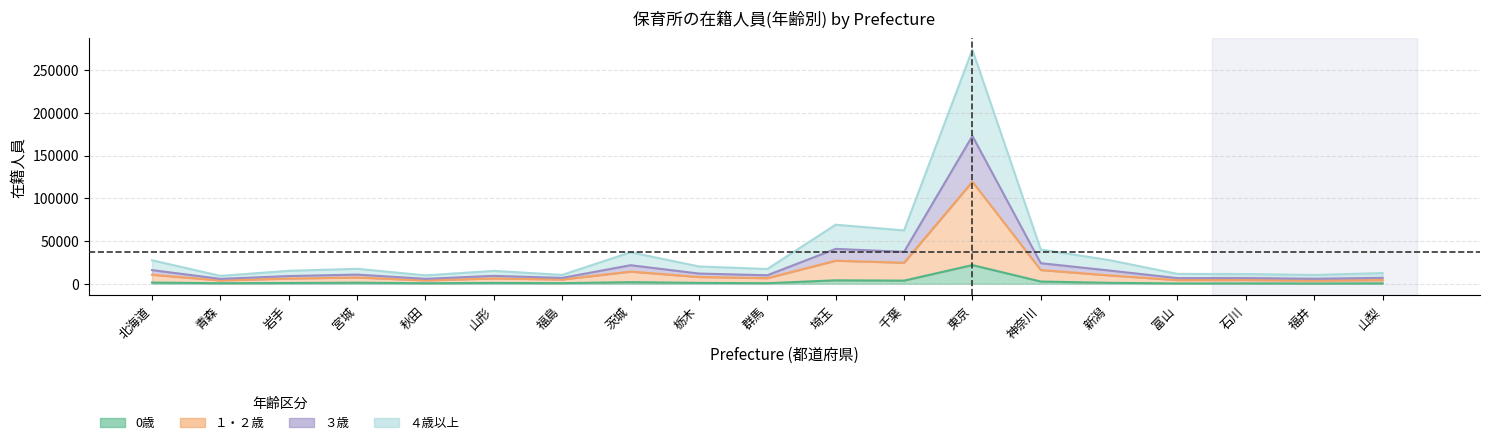

At which category is the sum across all series the highest?

東京